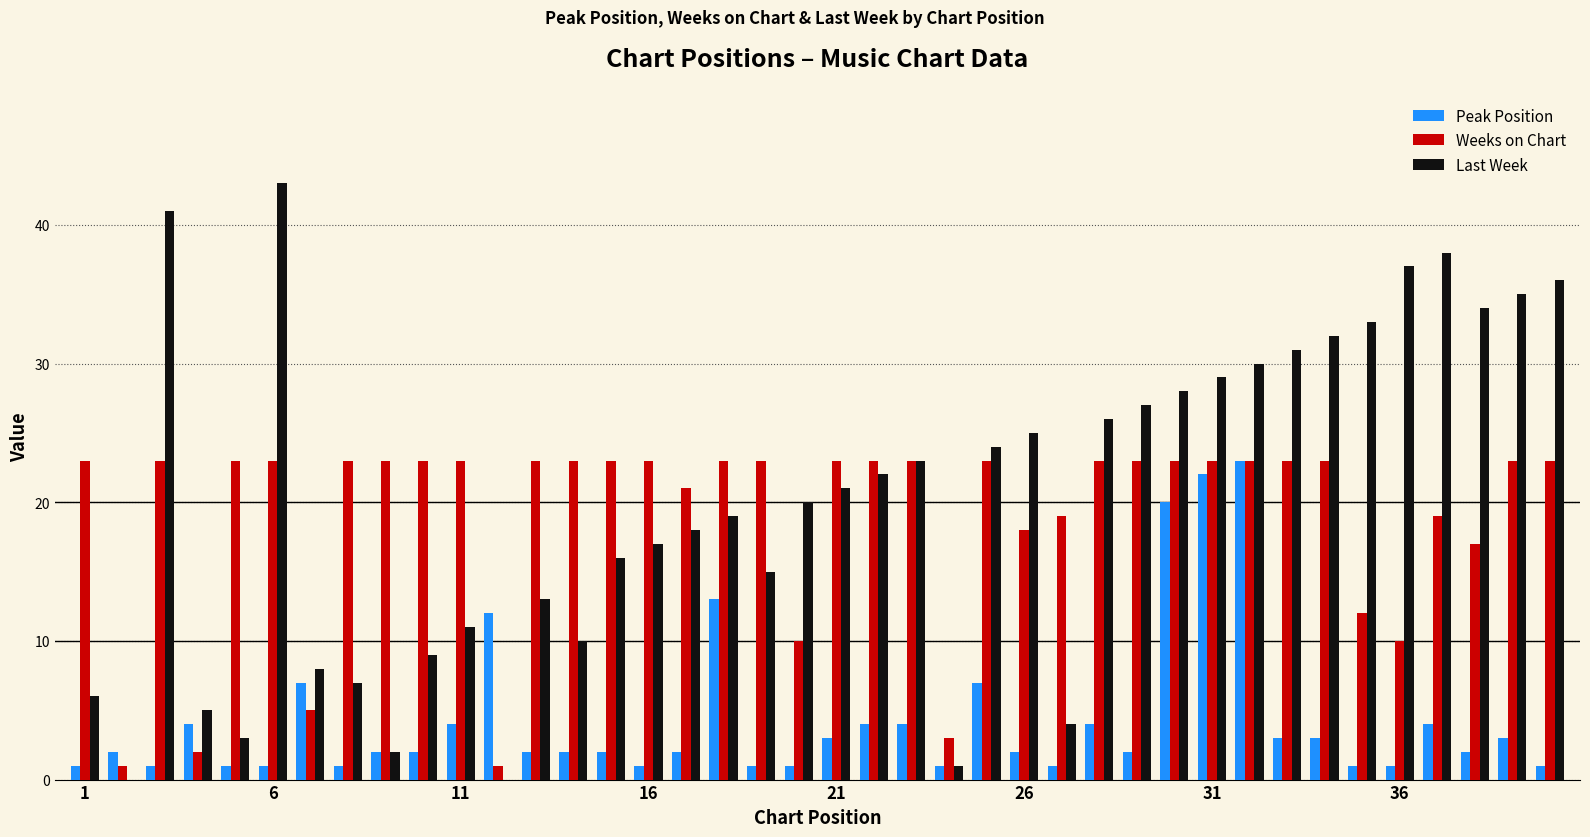

What are all the series names shown in the legend?

Peak Position, Weeks on Chart, Last Week